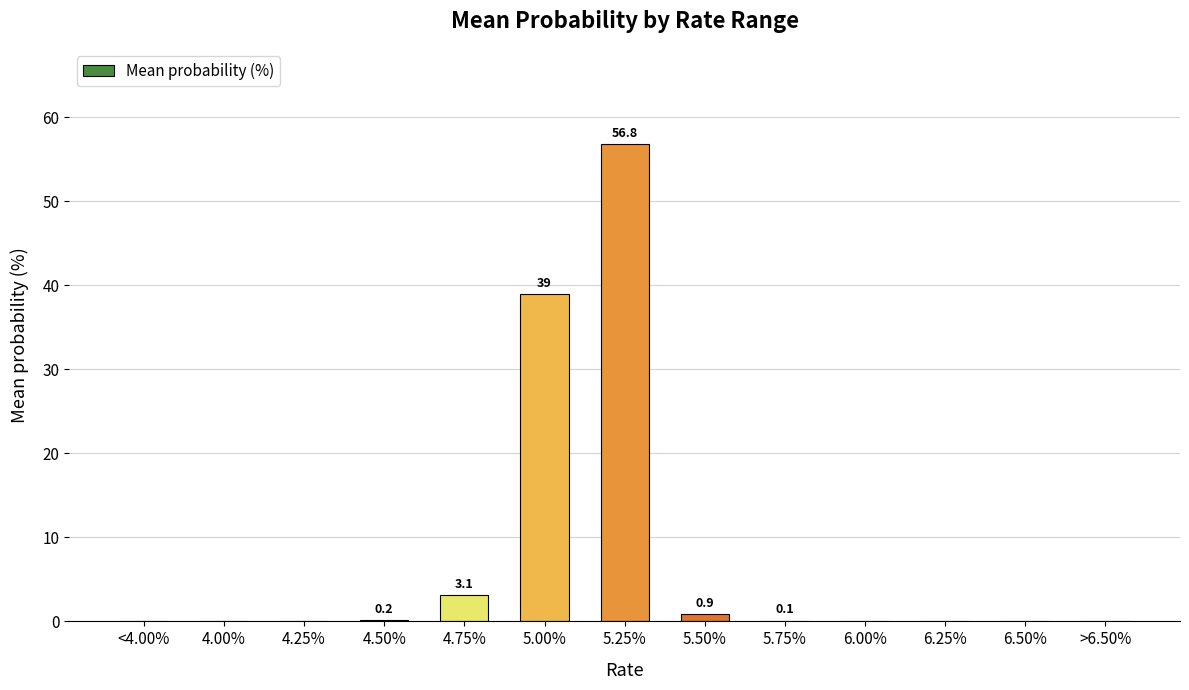

What is the change in value from 4.75% to 5.00%?

+35.9